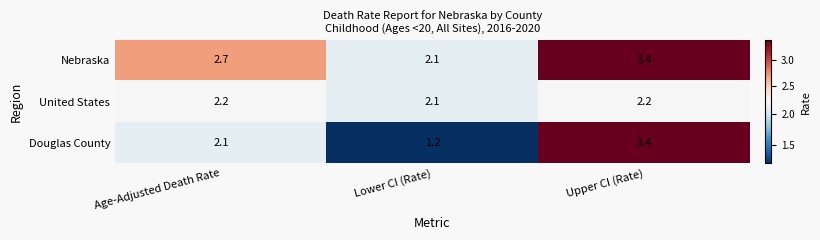

At which category is the sum across all series the highest?

Upper CI (Rate)